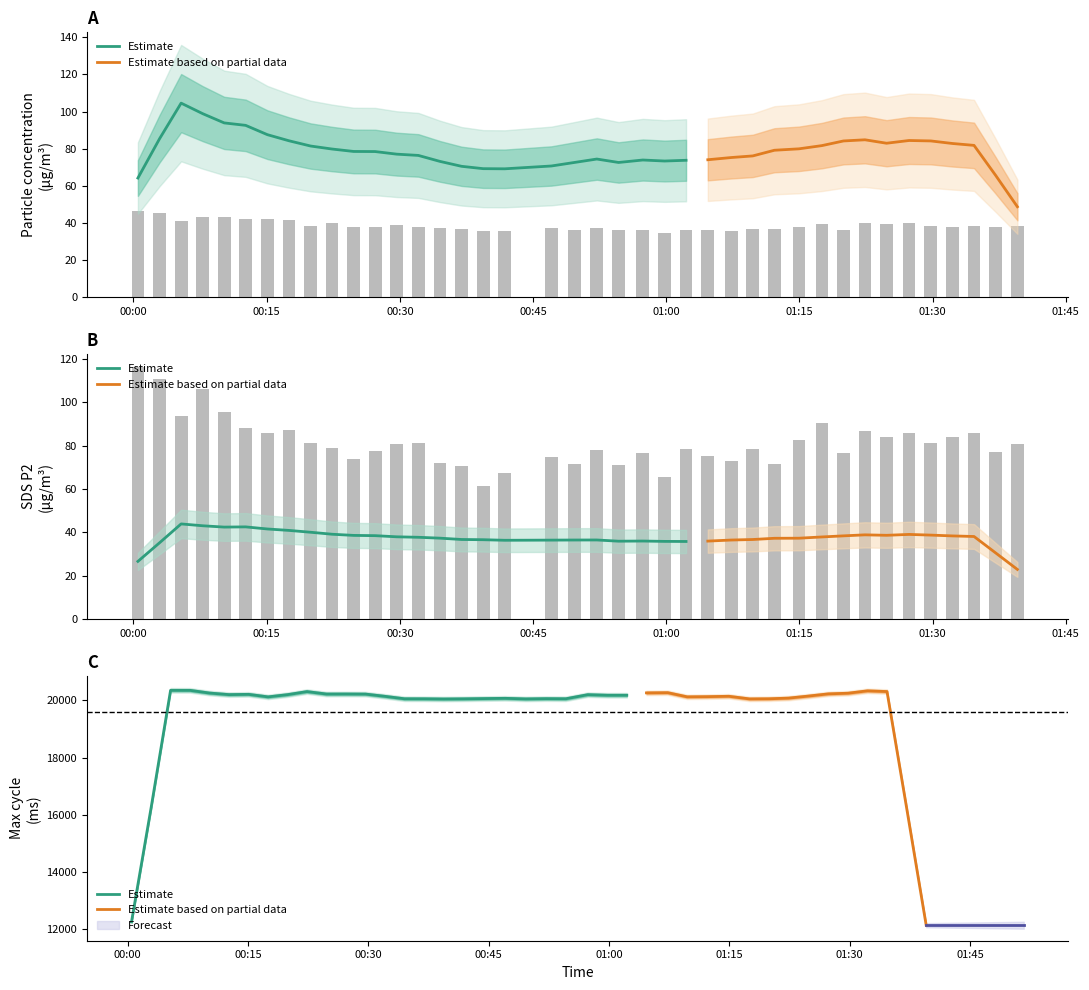

What is the sum of all SDS_P1 values?

3257.5